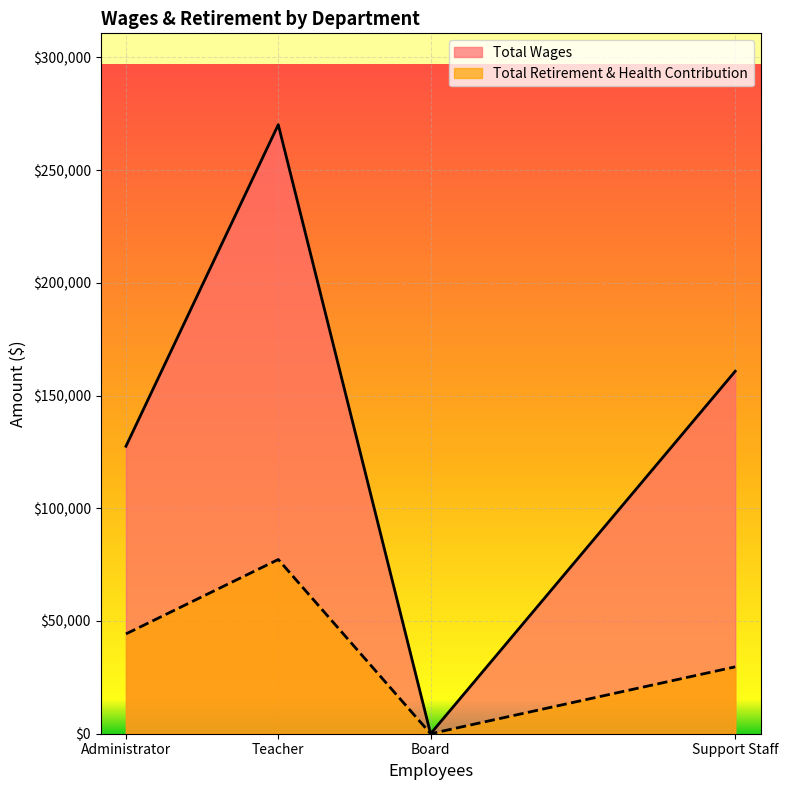

True or false: Total Retirement & Health Contribution and Total Wages intersect in this chart.

False